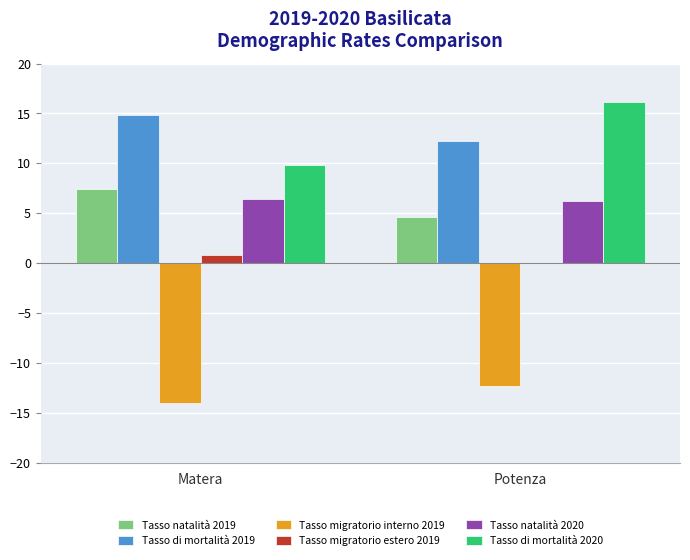

What are all the series names shown in the legend?

Tasso natalità 2019, Tasso di mortalità 2019, Tasso migratorio interno 2019, Tasso migratorio estero 2019, Tasso natalità 2020, Tasso di mortalità 2020